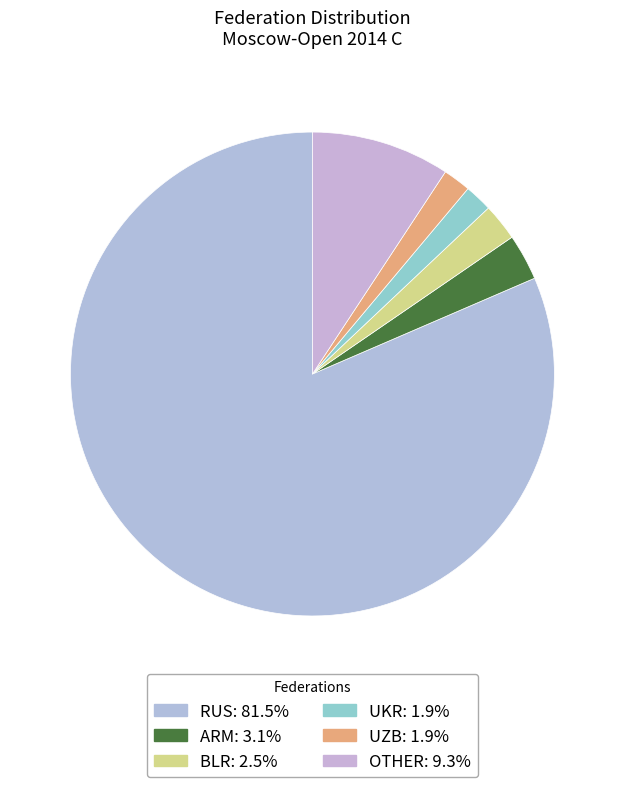

True or false: BLR accounts for 2% of the total.

True